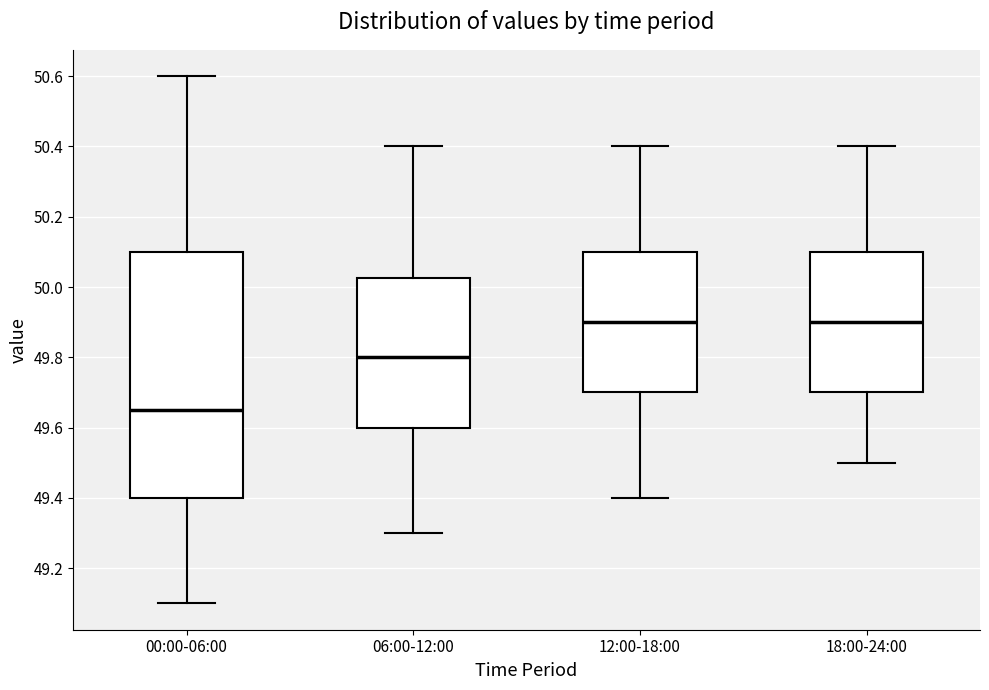

Comparing the boxes themselves (not the whiskers), which one is the tallest?

00:00-06:00